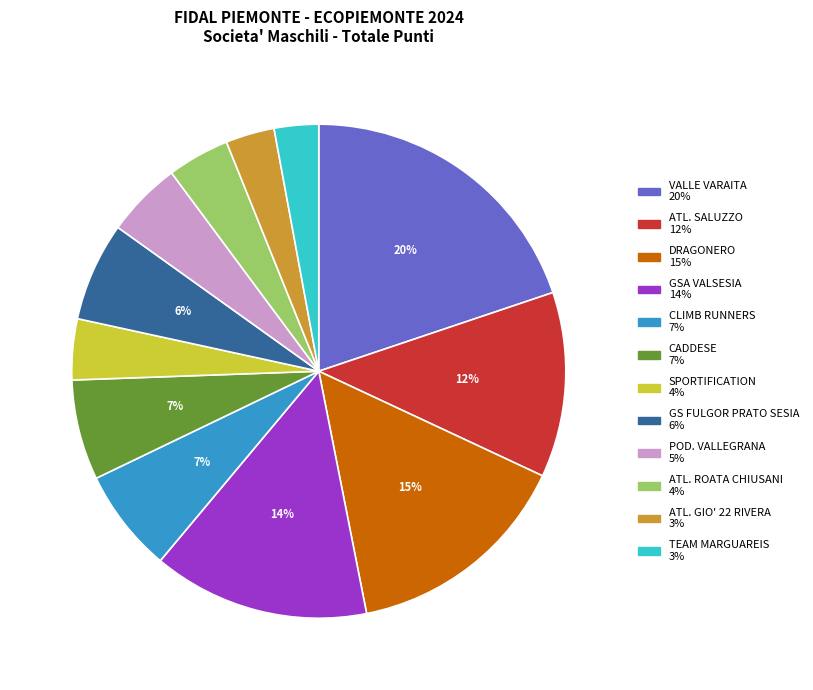

Is it true that ATL. SALUZZO is 12% of the pie?

True